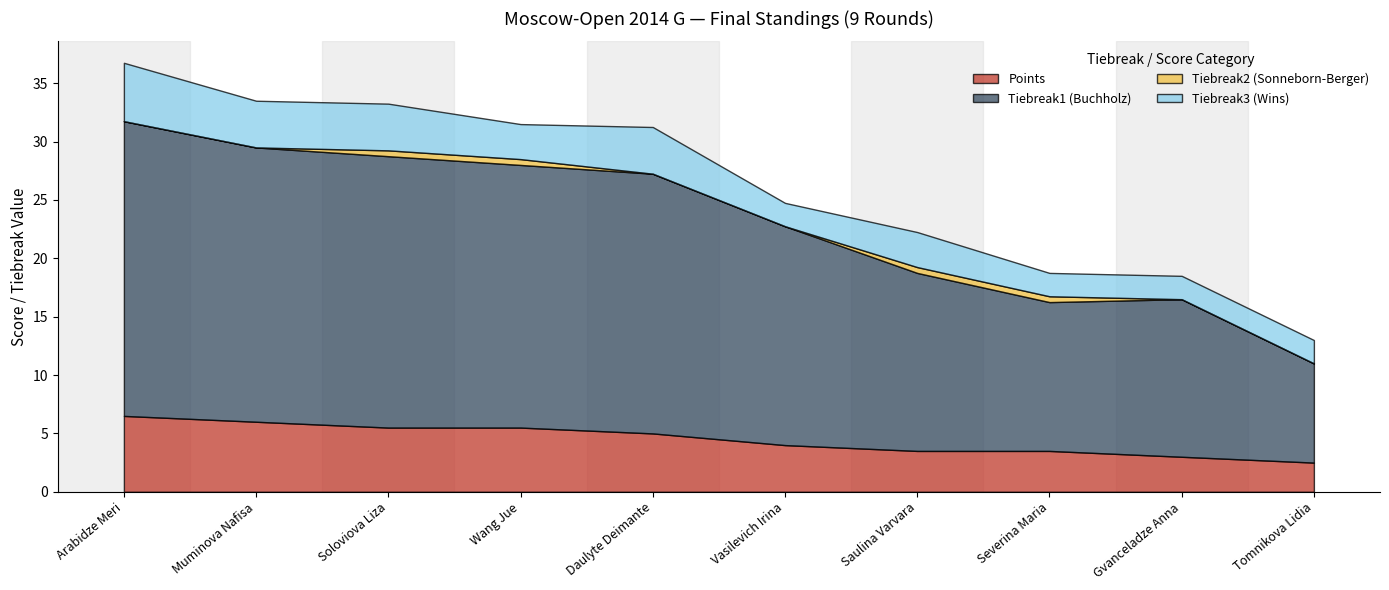

Reading left to right, what are all the values shown in this chart?

Points: Arabidze Meri=6.5	Muminova Nafisa=6.0	Soloviova Liza=5.5	Wang Jue=5.5	Daulyte Deimante=5.0	Vasilevich Irina=4.0	Saulina Varvara=3.5	Severina Maria=3.5	Gvanceladze Anna=3.0	Tomnikova Lidia=2.5
Tiebreak1 (Buchholz): Arabidze Meri=25.2	Muminova Nafisa=23.5	Soloviova Liza=23.2	Wang Jue=22.5	Daulyte Deimante=22.2	Vasilevich Irina=18.8	Saulina Varvara=15.2	Severina Maria=12.8	Gvanceladze Anna=13.5	Tomnikova Lidia=8.5
Tiebreak2 (Sonneborn-Berger): Arabidze Meri=0.0	Muminova Nafisa=0.0	Soloviova Liza=0.5	Wang Jue=0.5	Daulyte Deimante=0.0	Vasilevich Irina=0.0	Saulina Varvara=0.5	Severina Maria=0.5	Gvanceladze Anna=0.0	Tomnikova Lidia=0.0
Tiebreak3 (Wins): Arabidze Meri=5.0	Muminova Nafisa=4.0	Soloviova Liza=4.0	Wang Jue=3.0	Daulyte Deimante=4.0	Vasilevich Irina=2.0	Saulina Varvara=3.0	Severina Maria=2.0	Gvanceladze Anna=2.0	Tomnikova Lidia=2.0